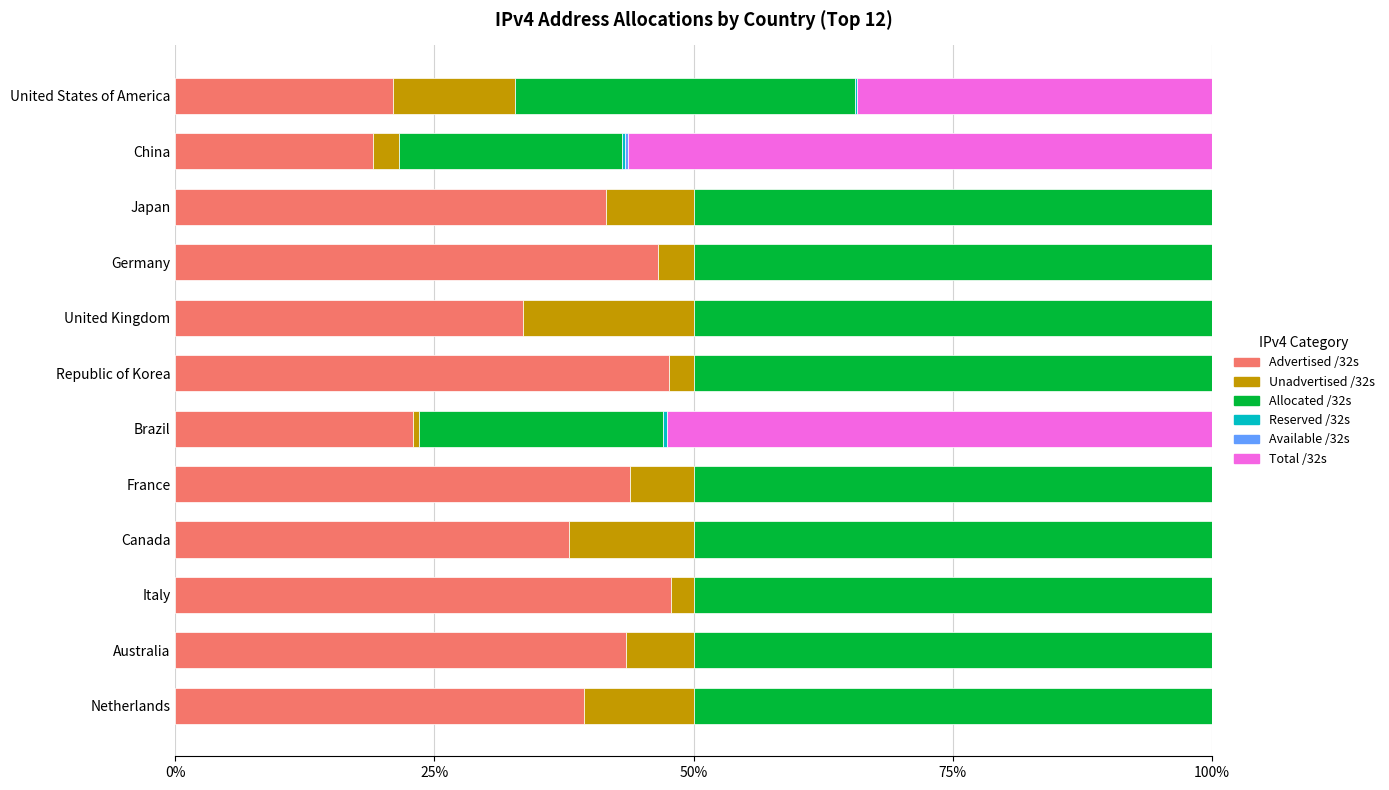

What is the highest value of the Advertised /32s series?

47.8